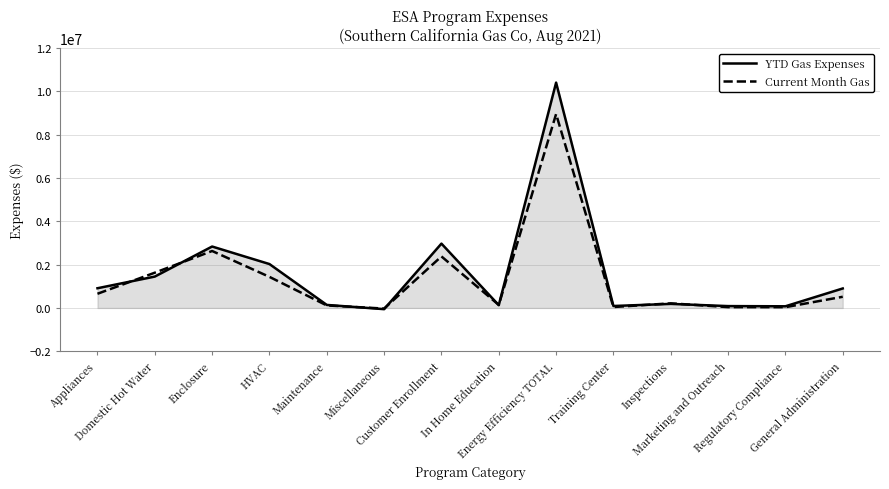

Which series ends up on top after the final intersection of YTD Gas Expenses and Current Month Gas?

YTD Gas Expenses